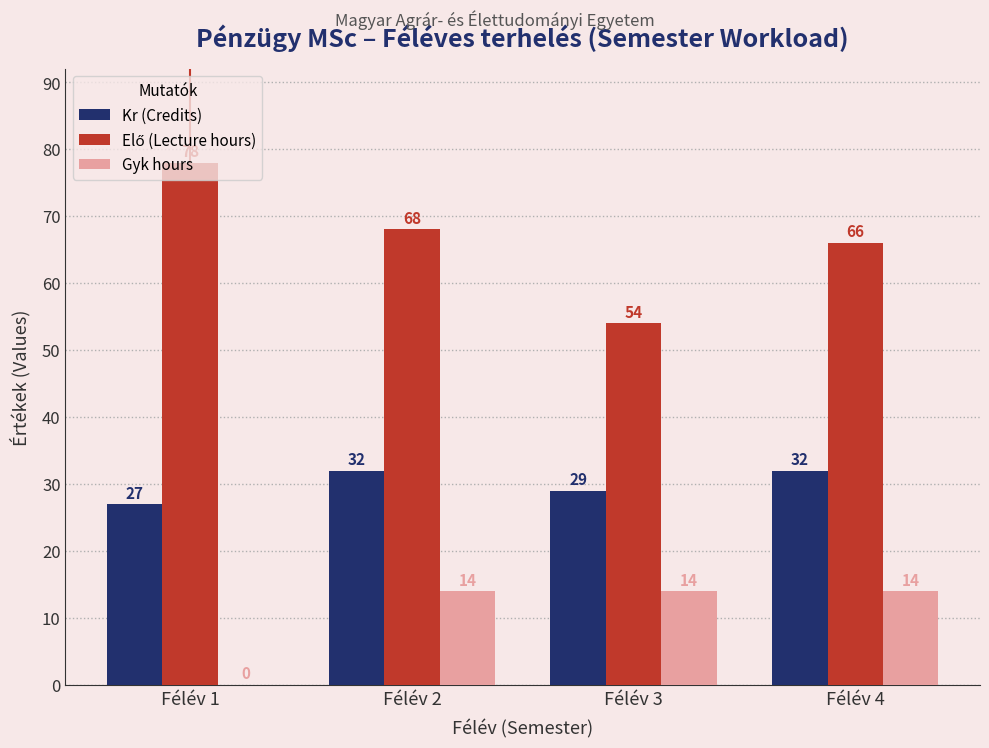

What is the sum of the Kr (Credits) values at Félév 1 and Félév 2?

59